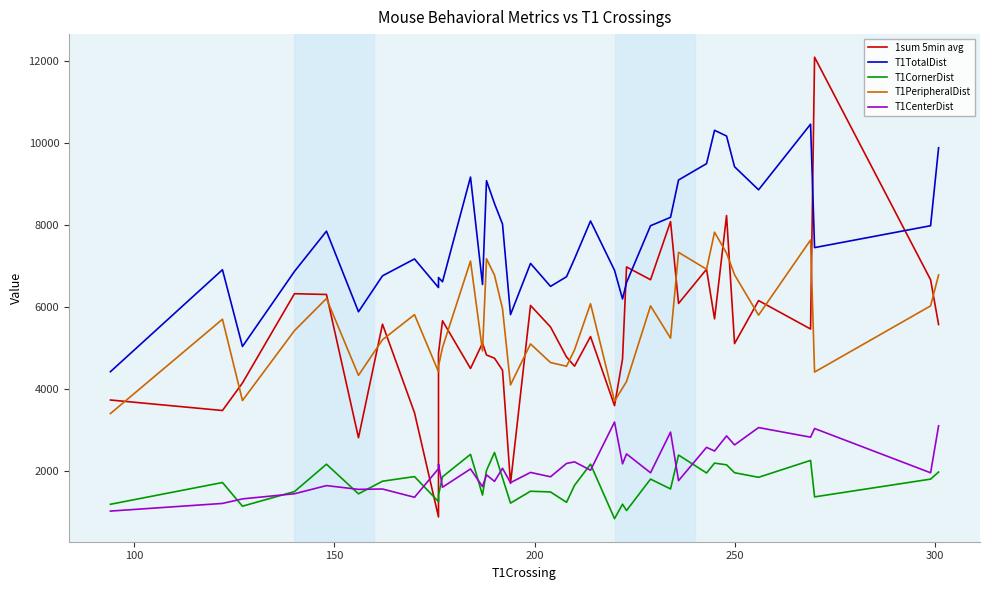

How many values in the T1PeripheralDist series exceed 5421?

19